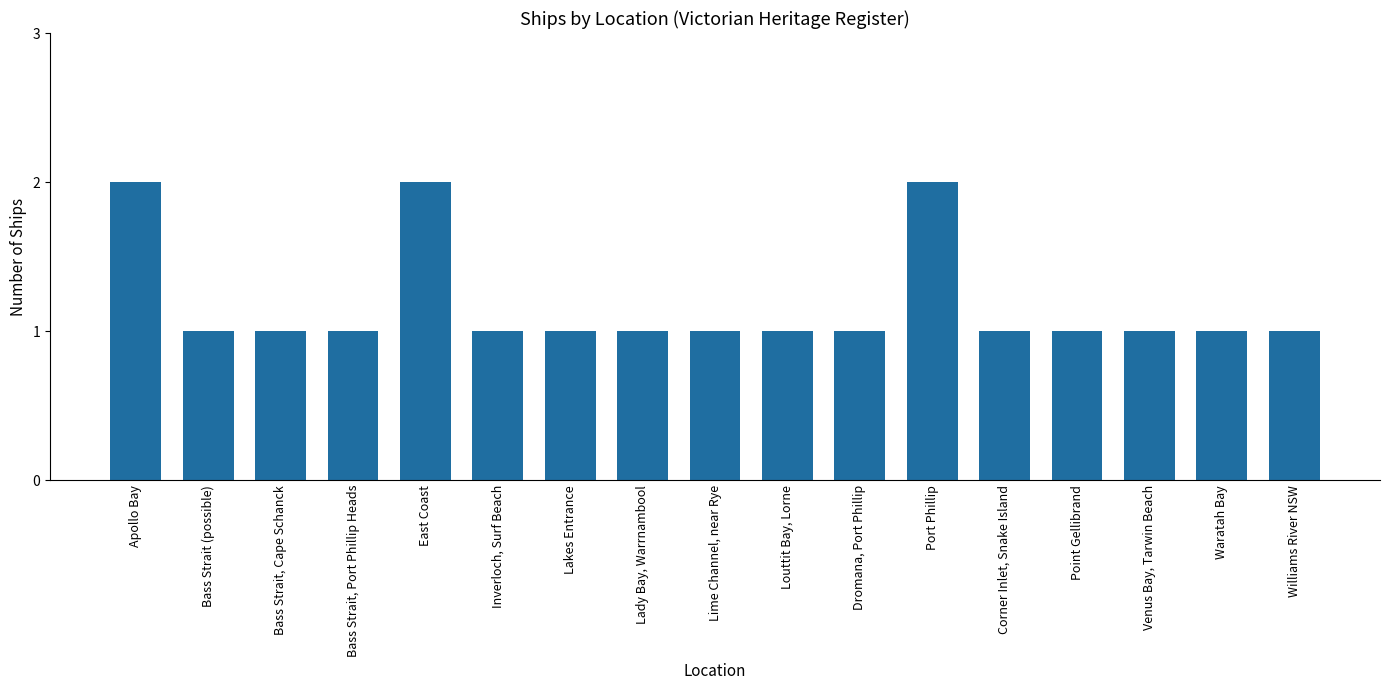

What is the smallest value displayed?

1